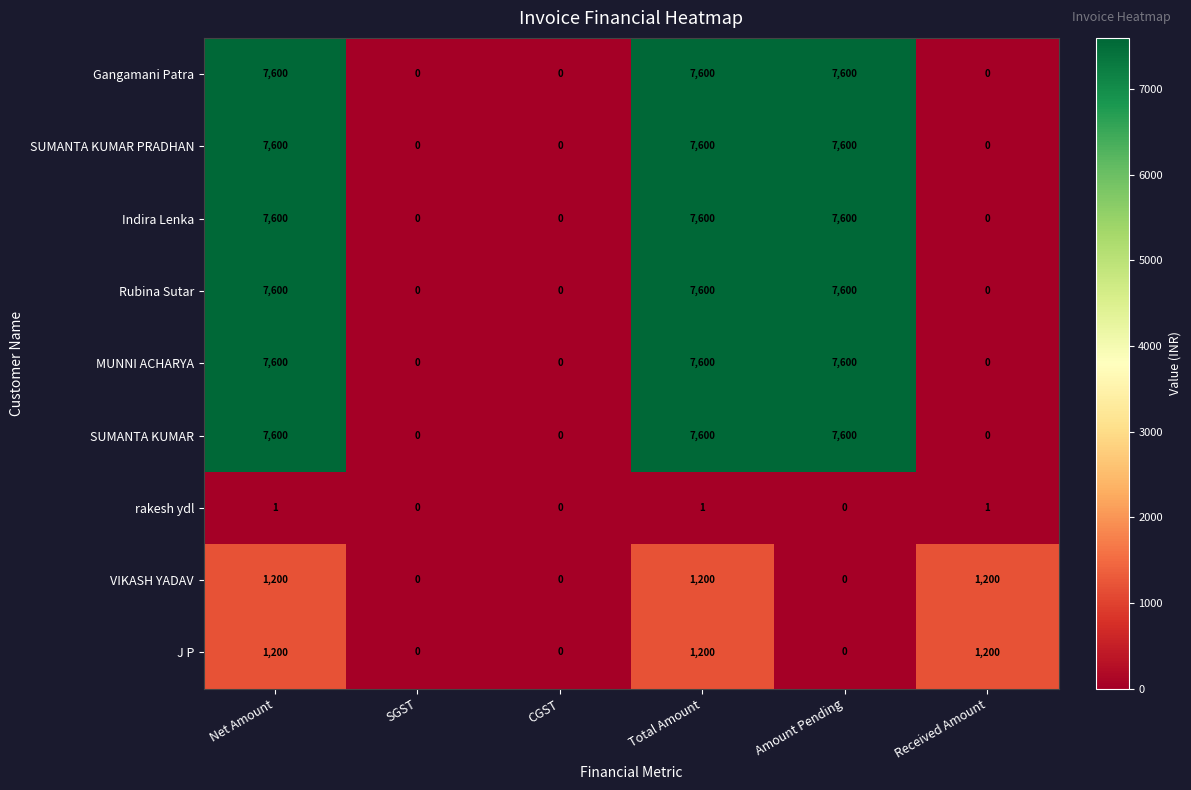

What is the average value of the SUMANTA KUMAR PRADHAN series?

3800